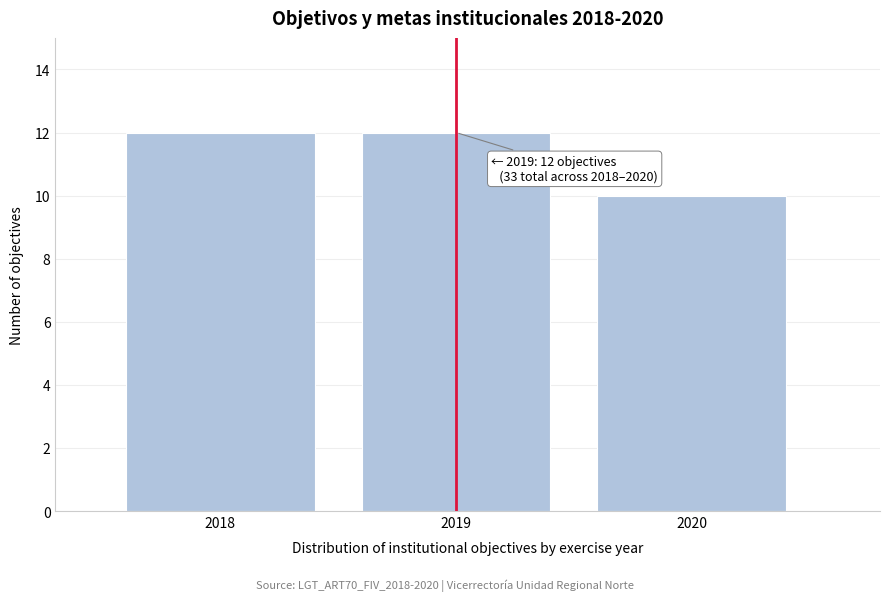

Reading left to right, what are all the values shown in this chart?

12	12	10